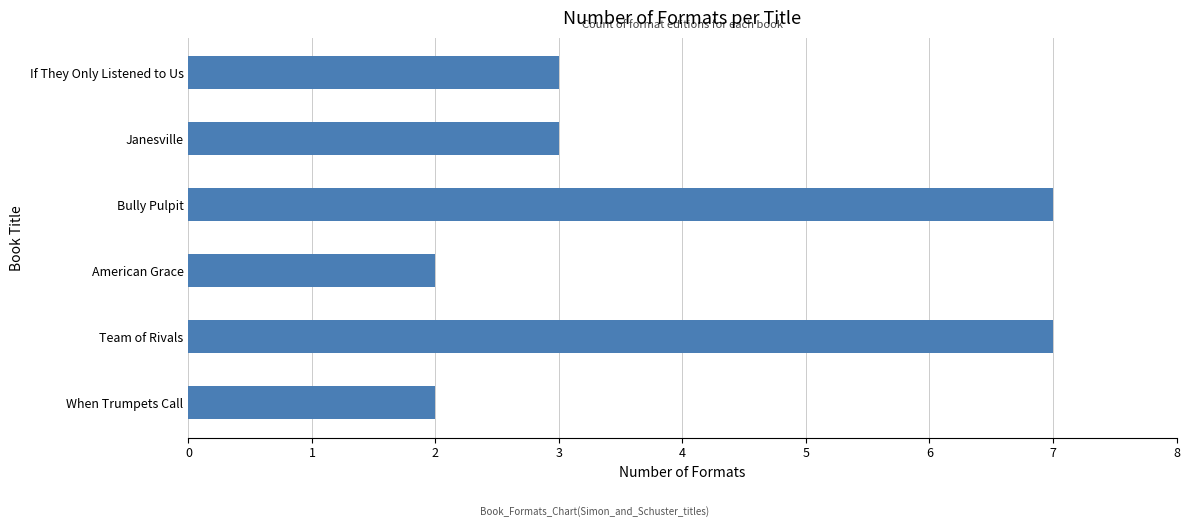

What is the difference between the maximum and minimum values?

5